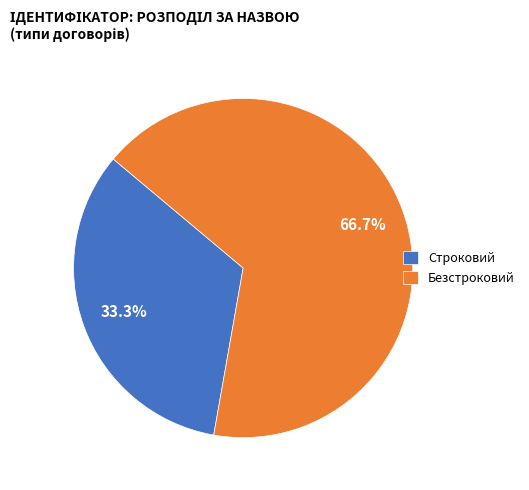

To the nearest percent, what is the average slice percentage?

50%